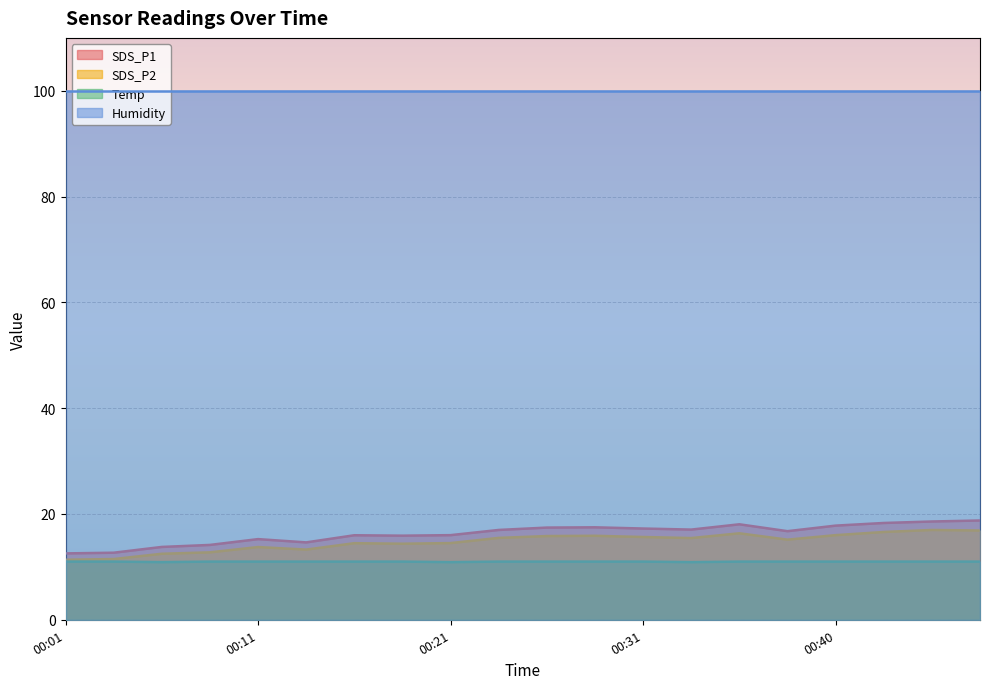

What is the smallest value displayed?

10.9